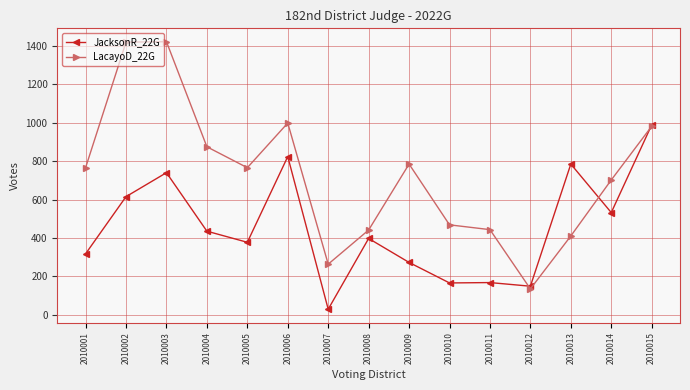

What is the difference between the highest and lowest values at 2010014?

170